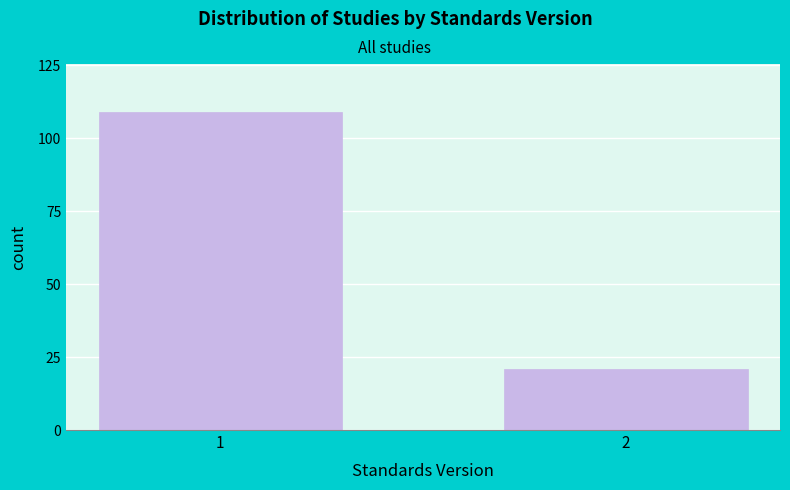

Reading right to left, transcribe all the data shown in this chart.

2=21	1=109